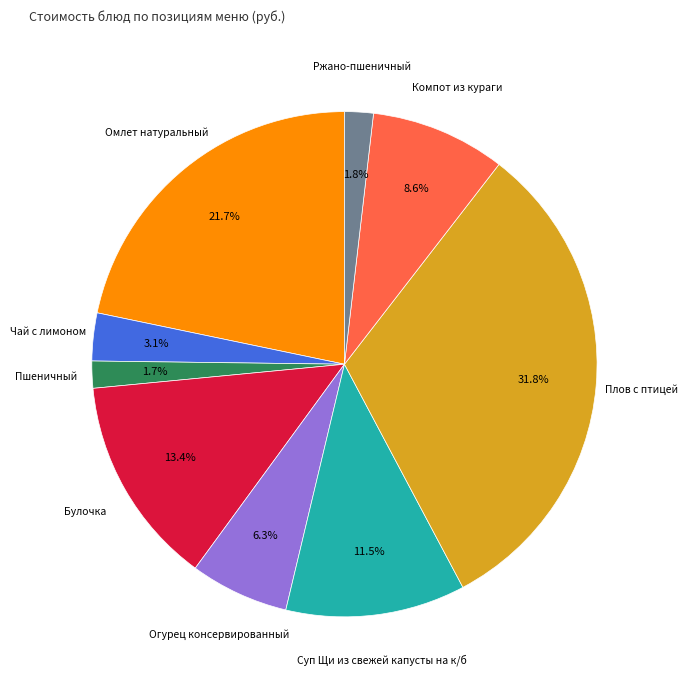

Does any single category account for the majority?

No